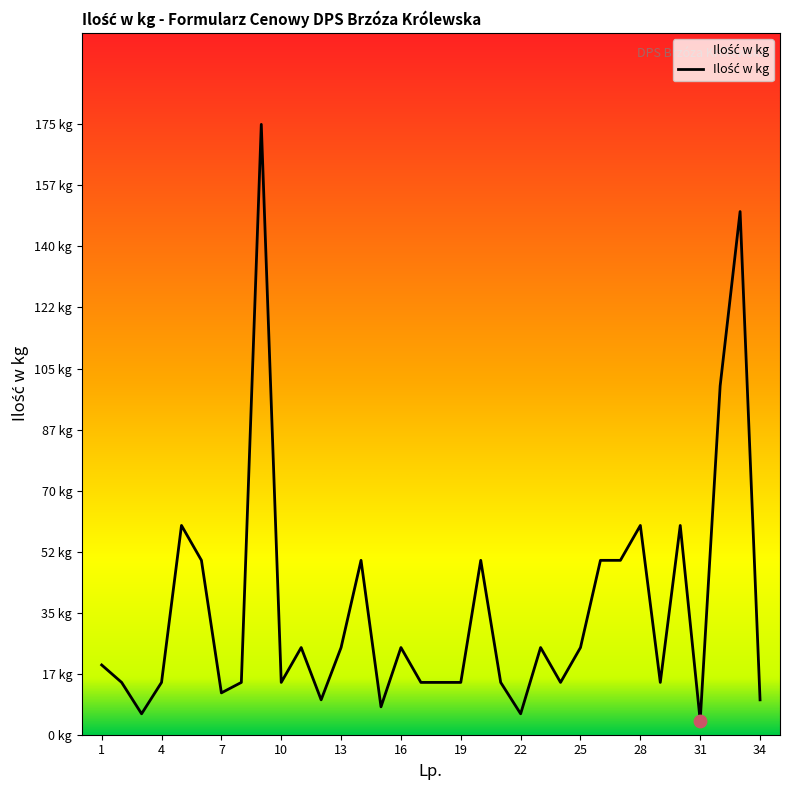

Does the chart have visible grid lines?

No